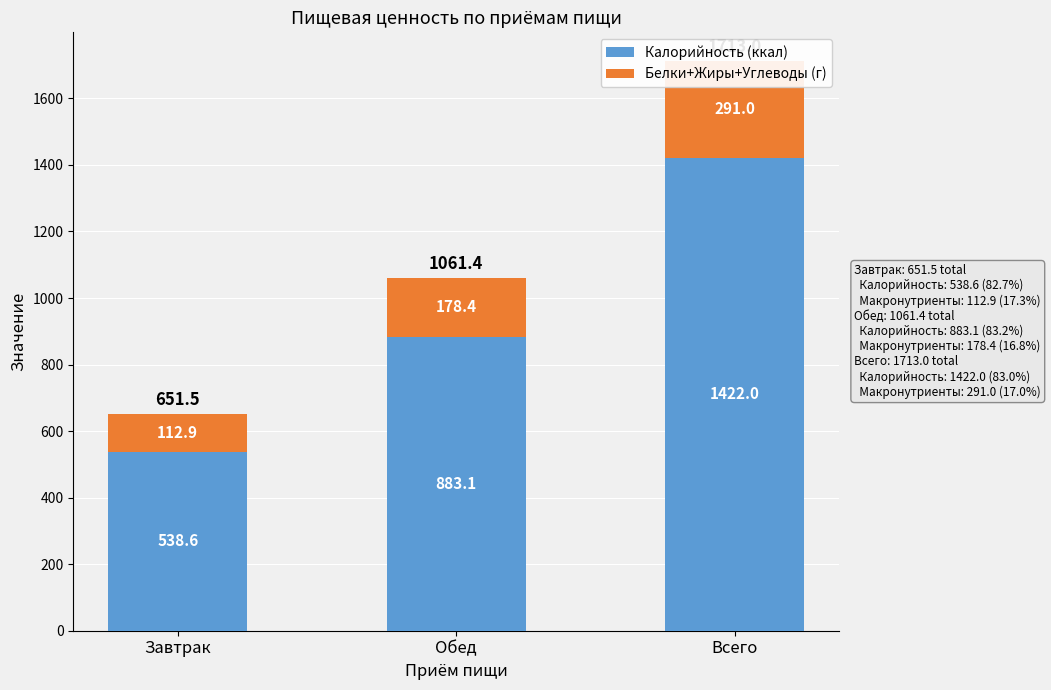

True or false: Белки+Жиры+Углеводы (г) has a value of 291.0 at Всего.

True